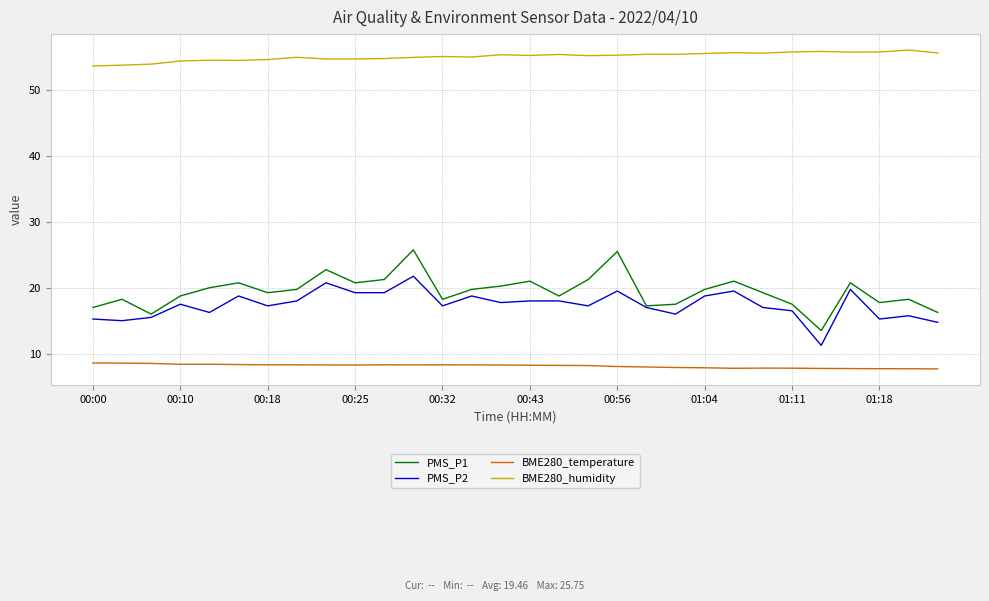

True or false: BME280_humidity and BME280_temperature intersect in this chart.

False